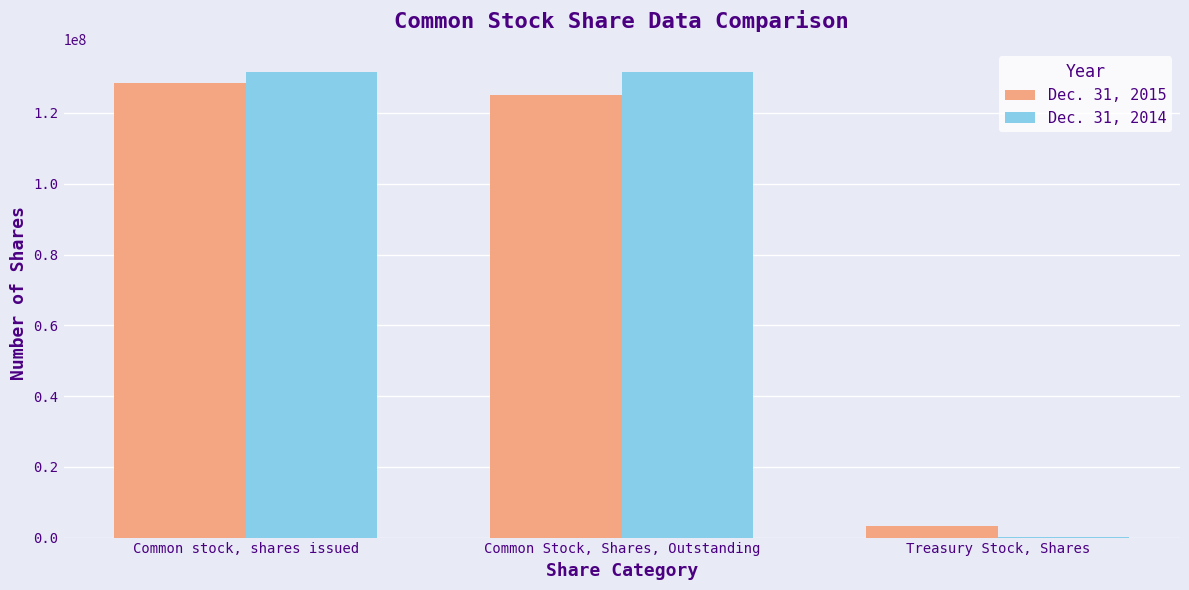

Count the number of data series in this chart.

2